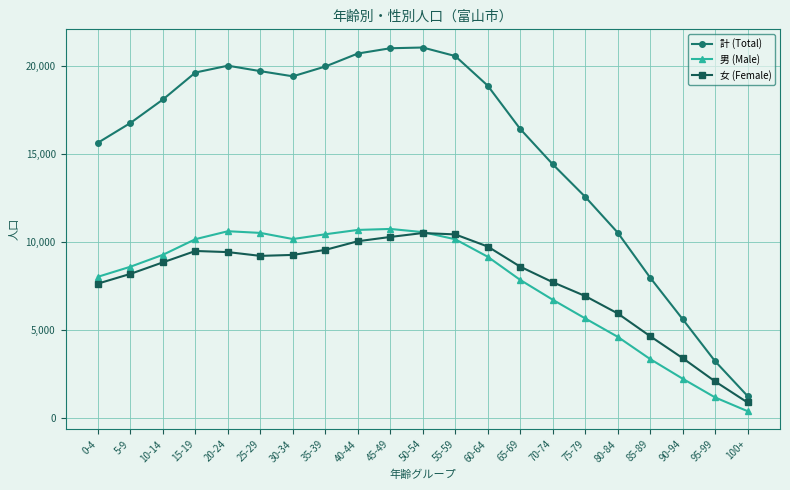

What are all the series names shown in the legend?

計 (Total), 男 (Male), 女 (Female)